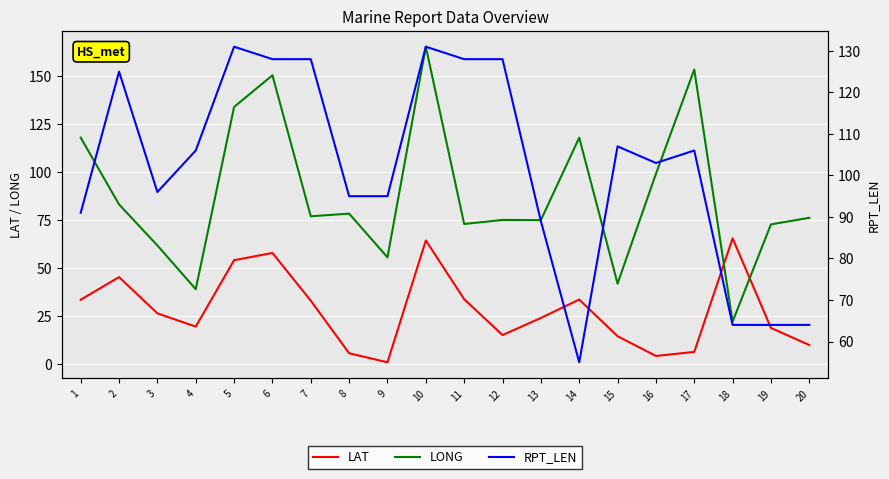

The LAT series shows 18.9 at 19. True or false?

True